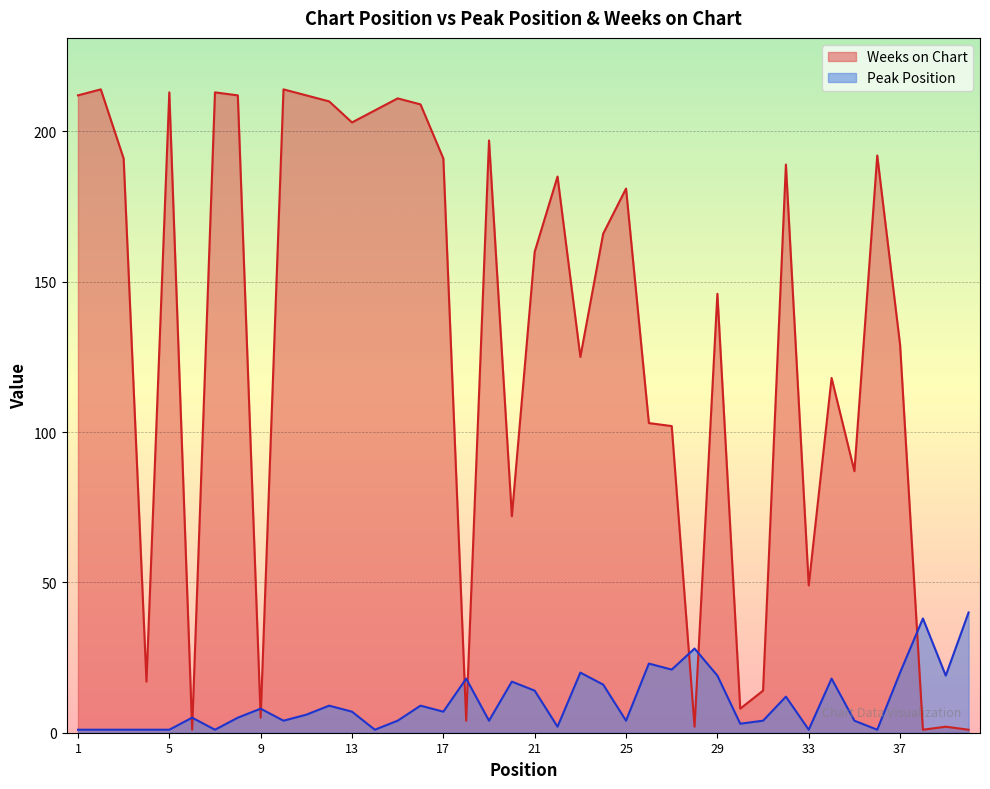

Reading right to left, extract all data points from this chart.

Peak Position: 40=40	39=19	38=38	37=20	36=1	35=4	34=18	33=1	32=12	31=4	30=3	29=19	28=28	27=21	26=23	25=4	24=16	23=20	22=2	21=14	20=17	19=4	18=18	17=7	16=9	15=4	14=1	13=7	12=9	11=6	10=4	9=8	8=5	7=1	6=5	5=1	4=1	3=1	2=1	1=1
Weeks on Chart: 40=1	39=2	38=1	37=129	36=192	35=87	34=118	33=49	32=189	31=14	30=8	29=146	28=2	27=102	26=103	25=181	24=166	23=125	22=185	21=160	20=72	19=197	18=4	17=191	16=209	15=211	14=207	13=203	12=210	11=212	10=214	9=5	8=212	7=213	6=1	5=213	4=17	3=191	2=214	1=212